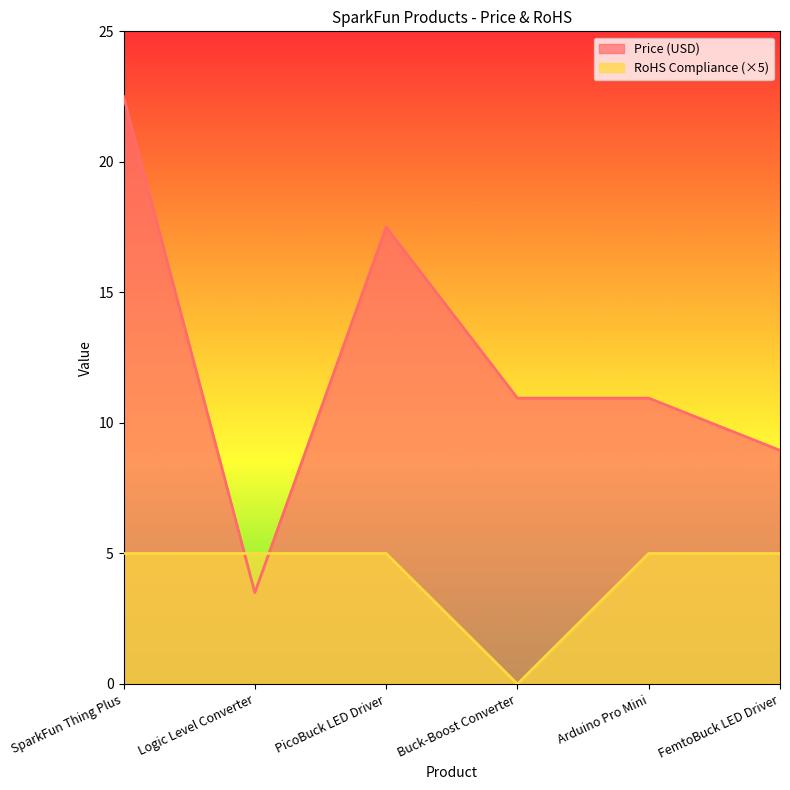

At which category does Price (USD) reach its first local valley?

Logic Level Converter